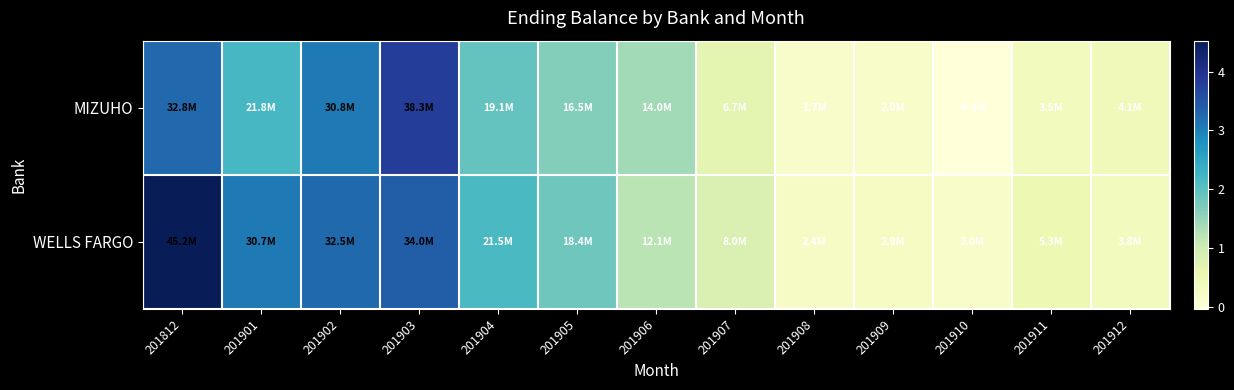

Which label corresponds to the largest value in the chart?

201812